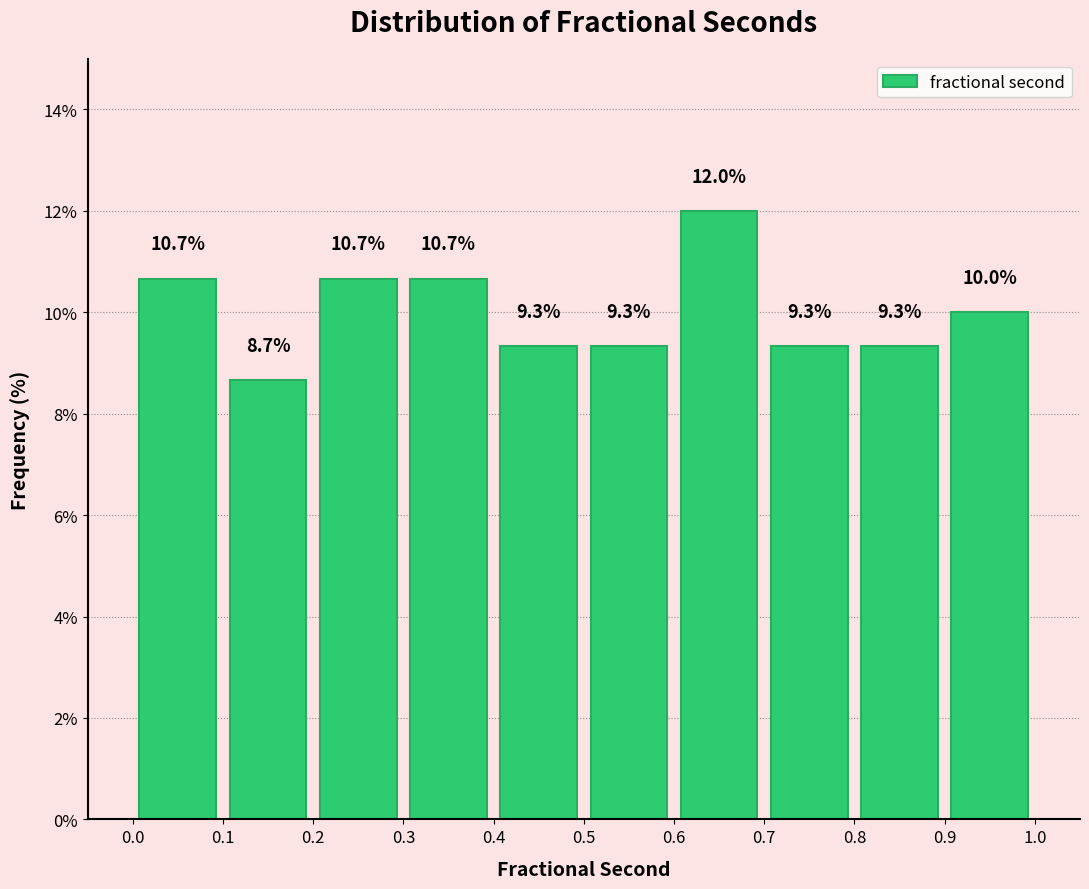

Which range on the x-axis has the tallest bar?

0.6 to 0.7